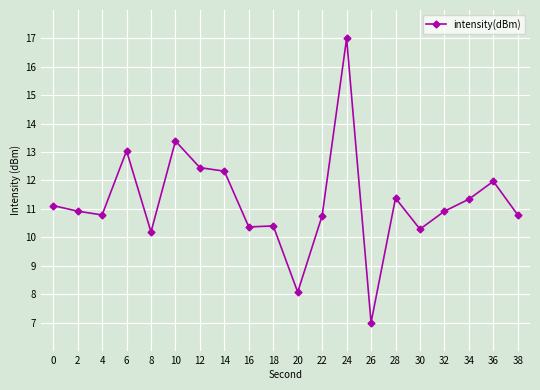

What is the greatest value displayed?

17.0